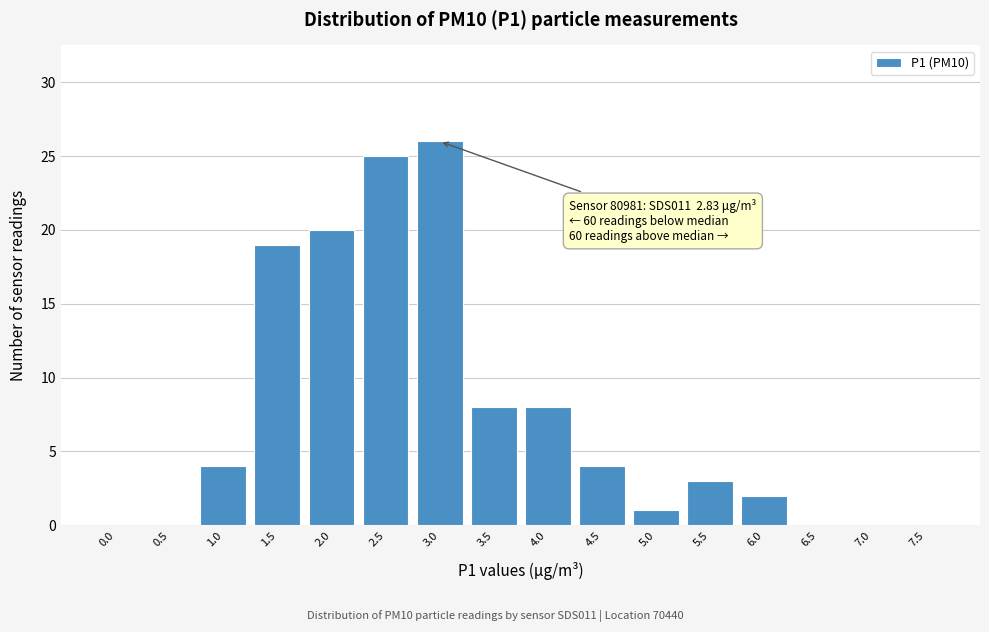

Reading right to left, list all the values displayed in this chart.

7.5=0	7.0=0	6.5=0	6.0=2	5.5=3	5.0=1	4.5=4	4.0=8	3.5=8	3.0=26	2.5=25	2.0=20	1.5=19	1.0=4	0.5=0	0.0=0